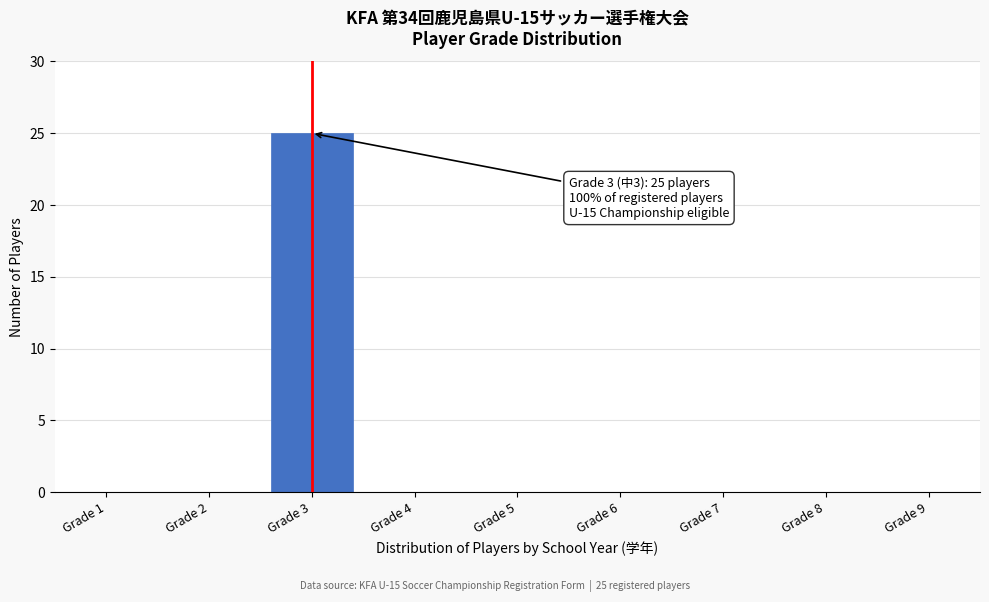

Reading left to right, extract all data points from this chart.

Grade 1=0	Grade 2=0	Grade 3=25	Grade 4=0	Grade 5=0	Grade 6=0	Grade 7=0	Grade 8=0	Grade 9=0